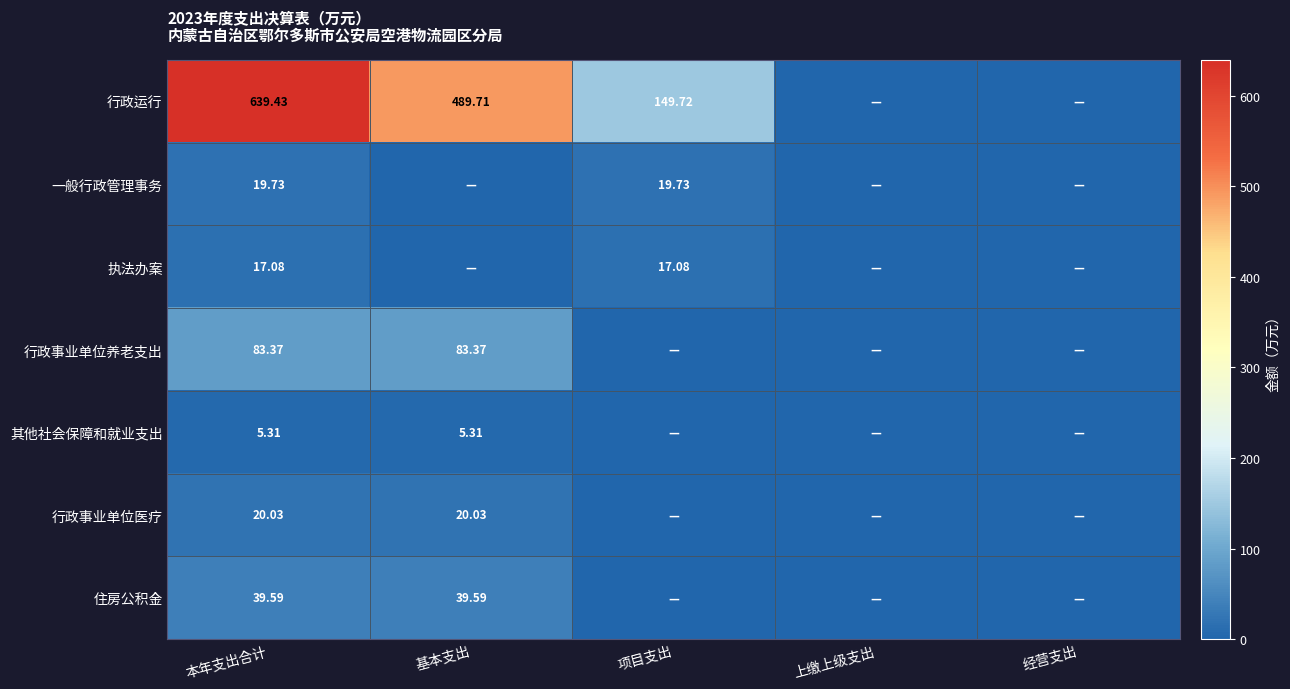

Rank the series at 本年支出合计 from highest to lowest value.

行政运行, 行政事业单位养老支出, 住房公积金, 行政事业单位医疗, 一般行政管理事务, 执法办案, 其他社会保障和就业支出